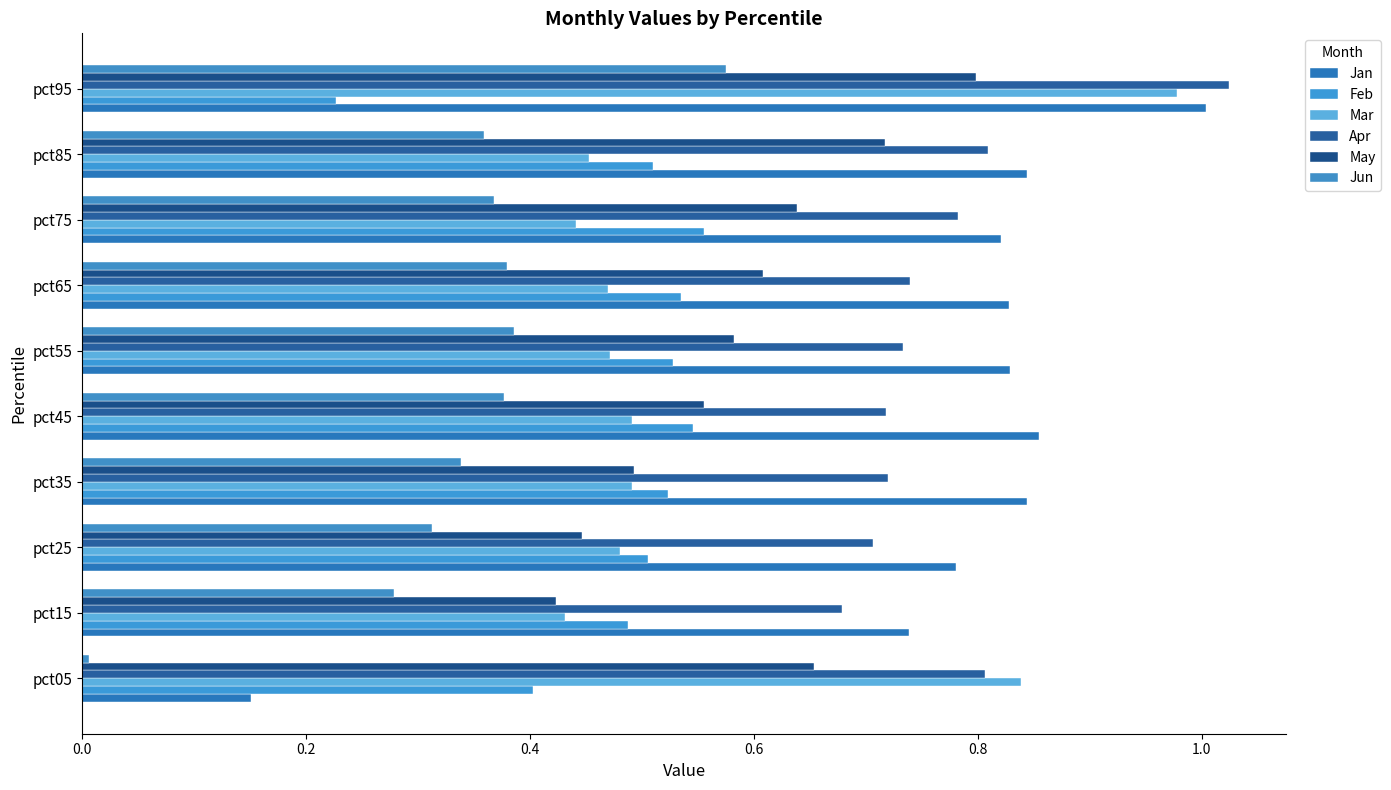

What position from the left is 0.4?

3